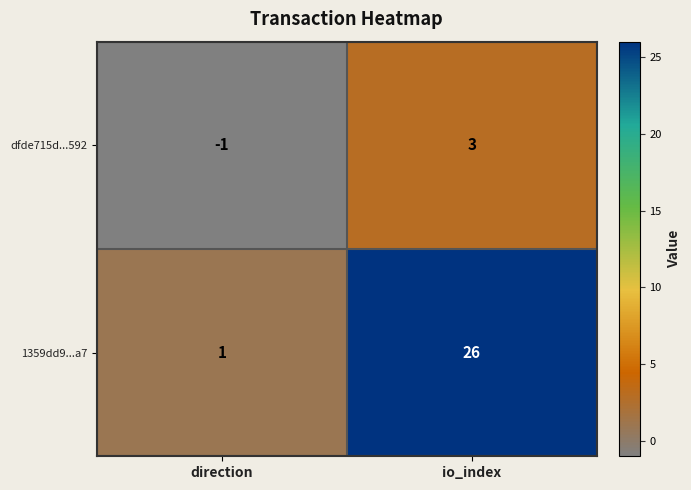

What is the spread (max minus min) of values at io_index?

23